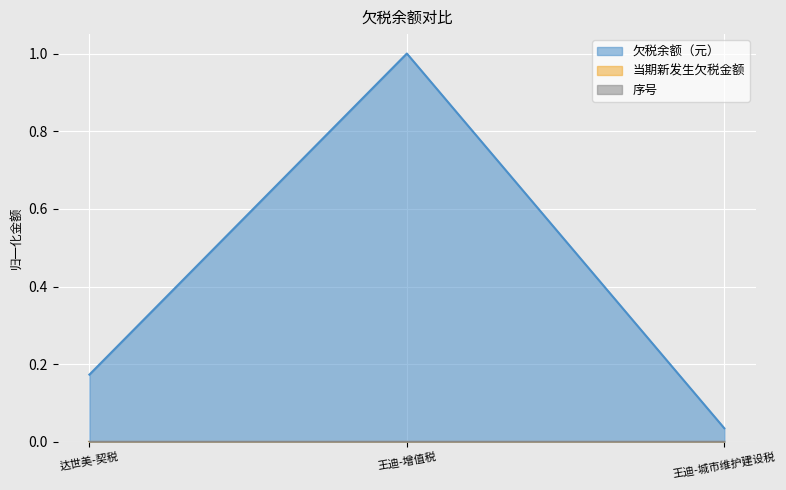

Between 王迪-增值税 and 王迪-城市维护建设税, which series saw the biggest shift?

欠税余额（元）